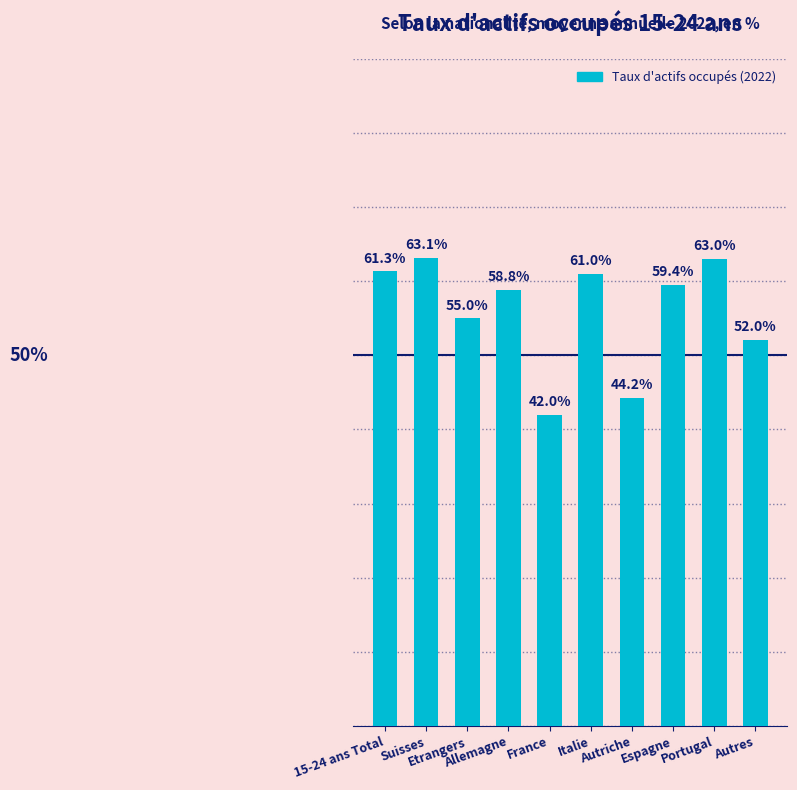

True or false: the data shows 63.1 at Suisses.

True